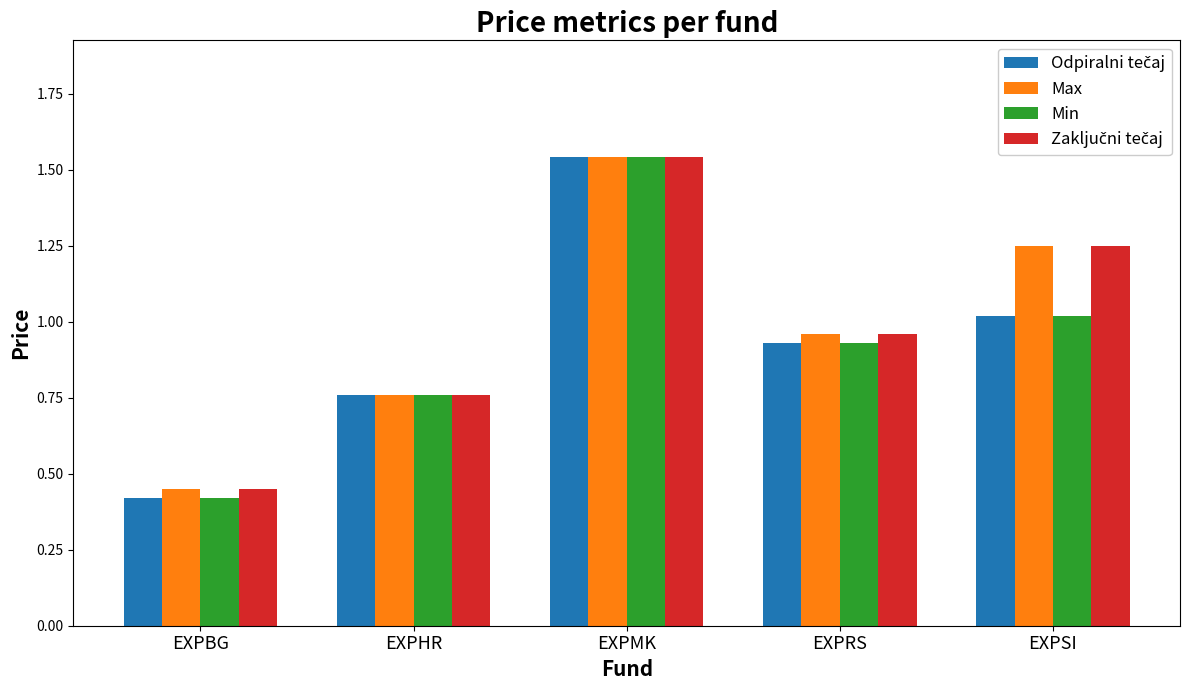

Which category has the highest value in the Max series?

EXPMK